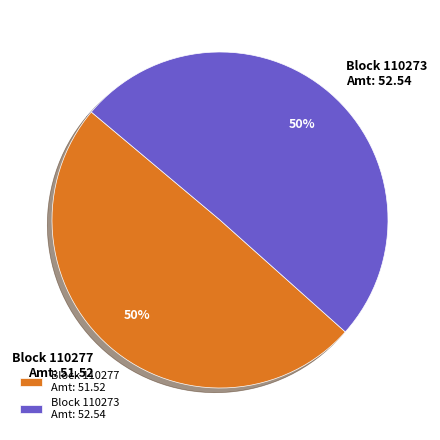

To the nearest percent, what is the average slice percentage?

50%